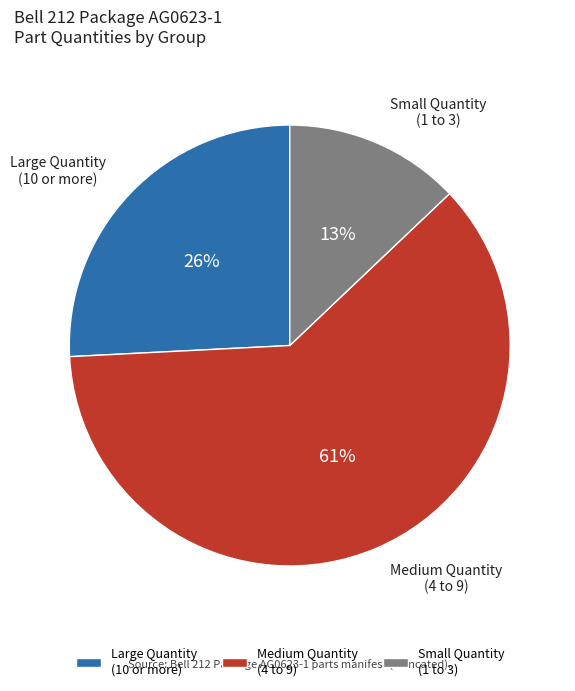

Approximately how many times larger is the value at Large Quantity (10 or more) compared to Small Quantity (1 to 3)?

2.0